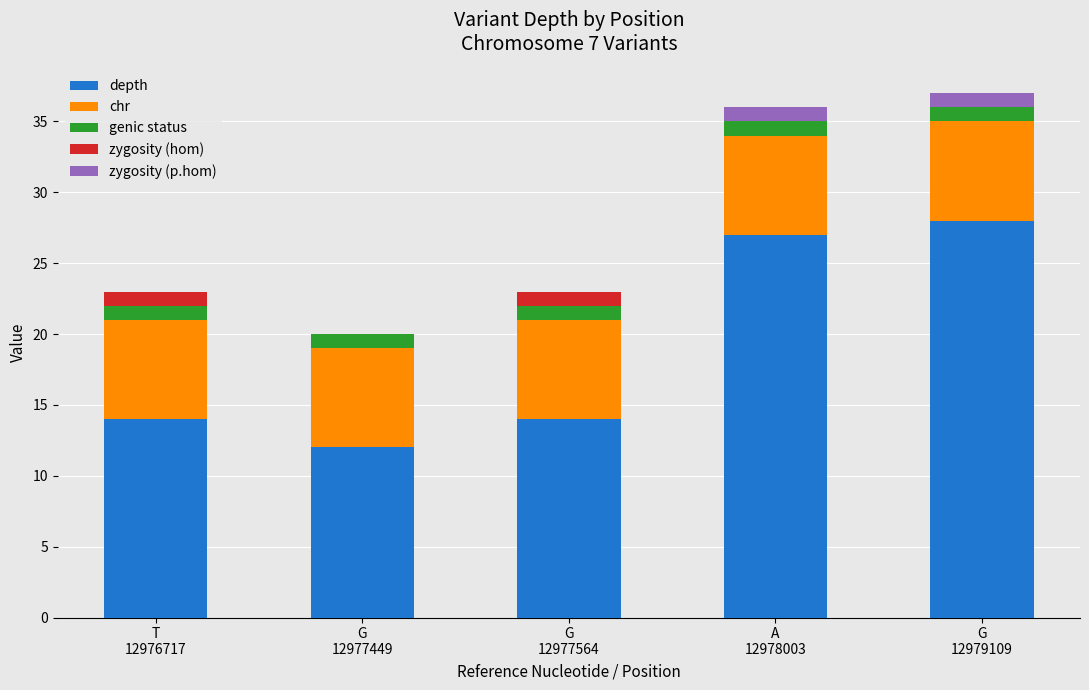

Are the bars grouped side by side (vs. stacked)?

No